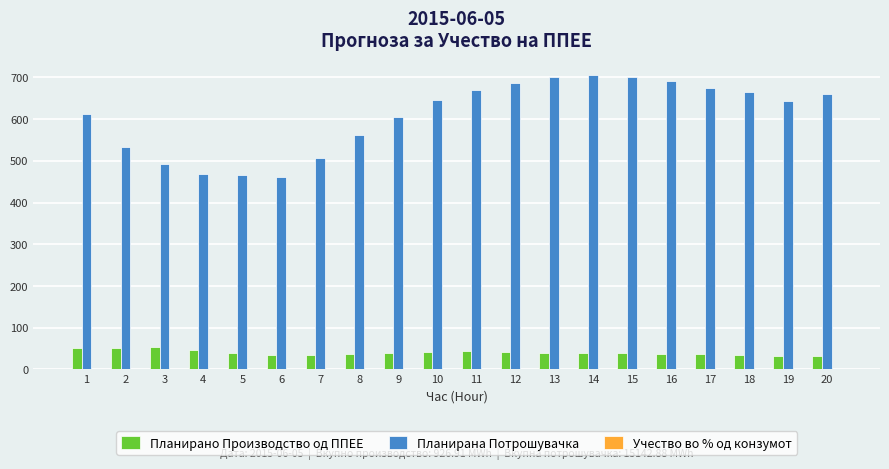

Which series has the largest total across all categories?

Планирана Потрошувачка